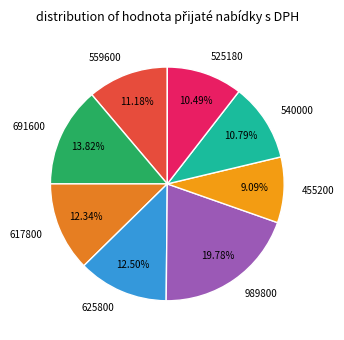

Is it true that 525180 is 10% of the pie?

True